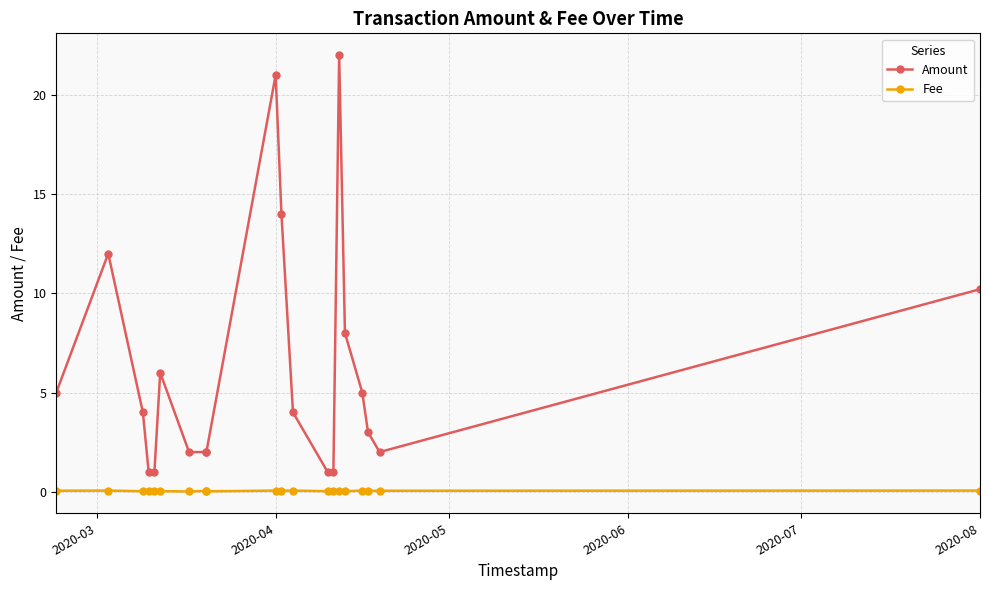

True or false: Fee and Amount cross at least once.

False